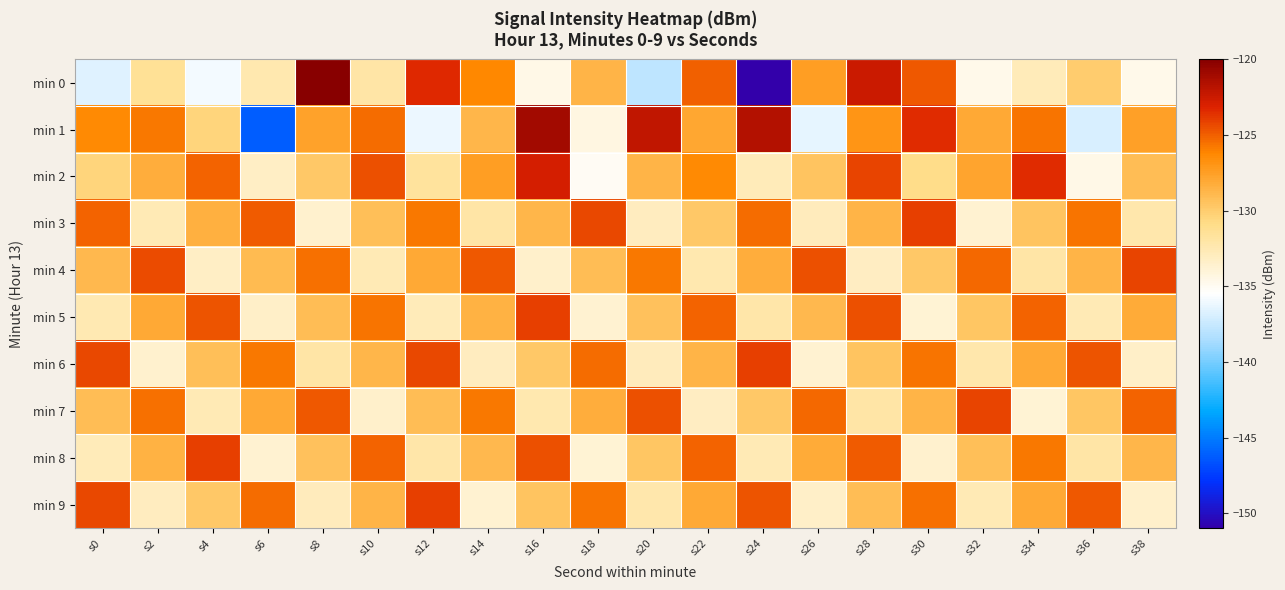

At s26, list the series in order from smallest to largest.

min 1, min 6, min 9, min 3, min 2, min 5, min 8, min 0, min 7, min 4